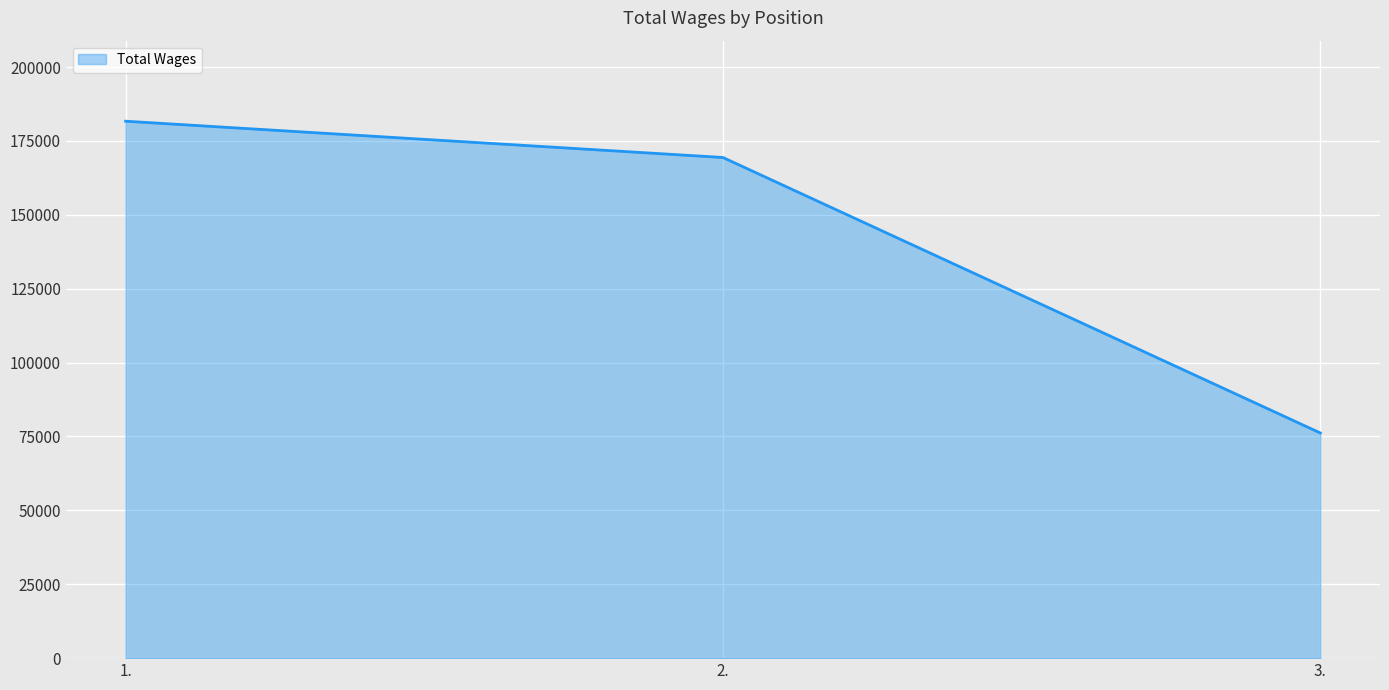

What position from the left is 2.?

2